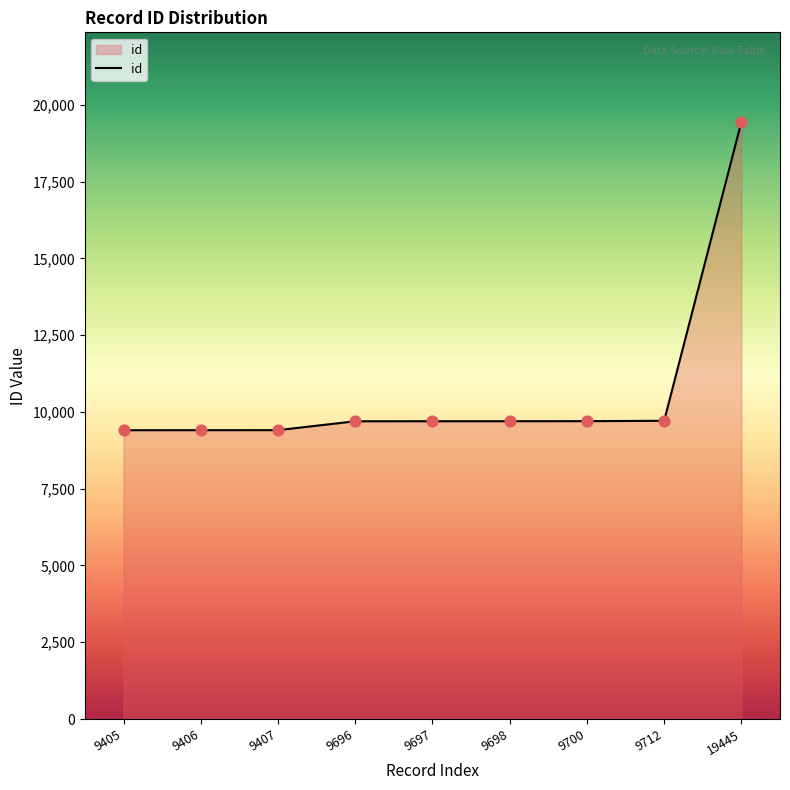

What is the ratio of the value at 9697 to the value at 9407?

1.0